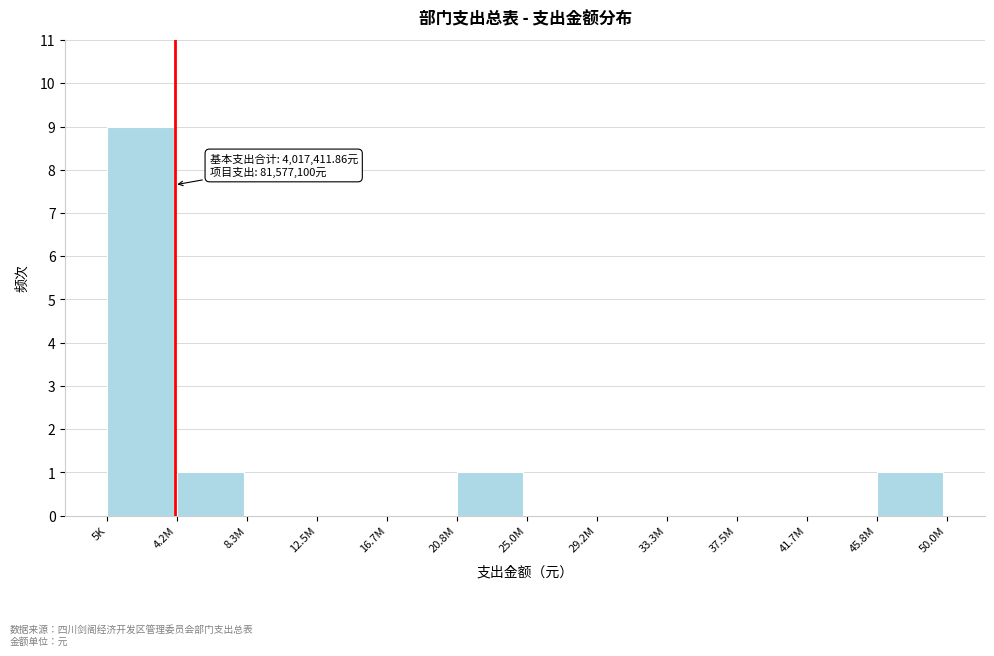

Reading right to left, transcribe all the data shown in this chart.

45.8M=1	41.7M=0	37.5M=0	33.3M=0	29.2M=0	25.0M=0	20.8M=1	16.7M=0	12.5M=0	8.3M=0	4.2M=1	5K=9